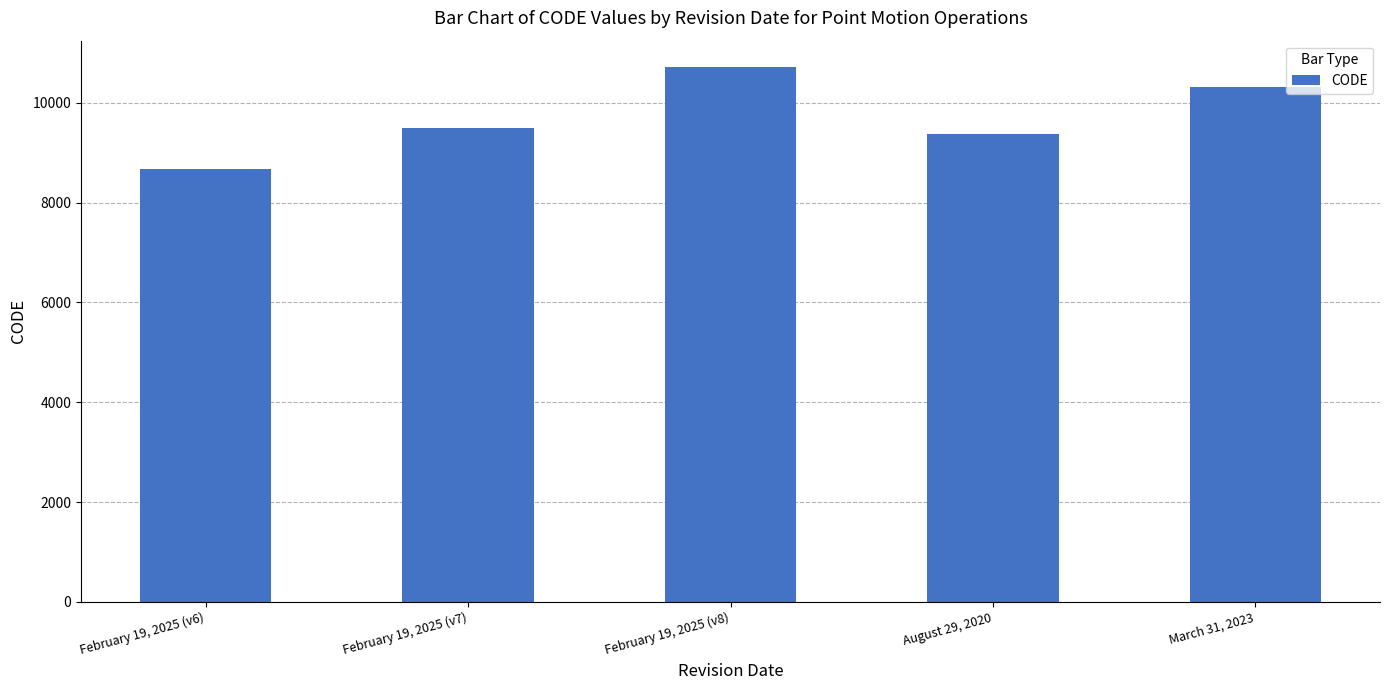

How many categories are shown in the chart?

5